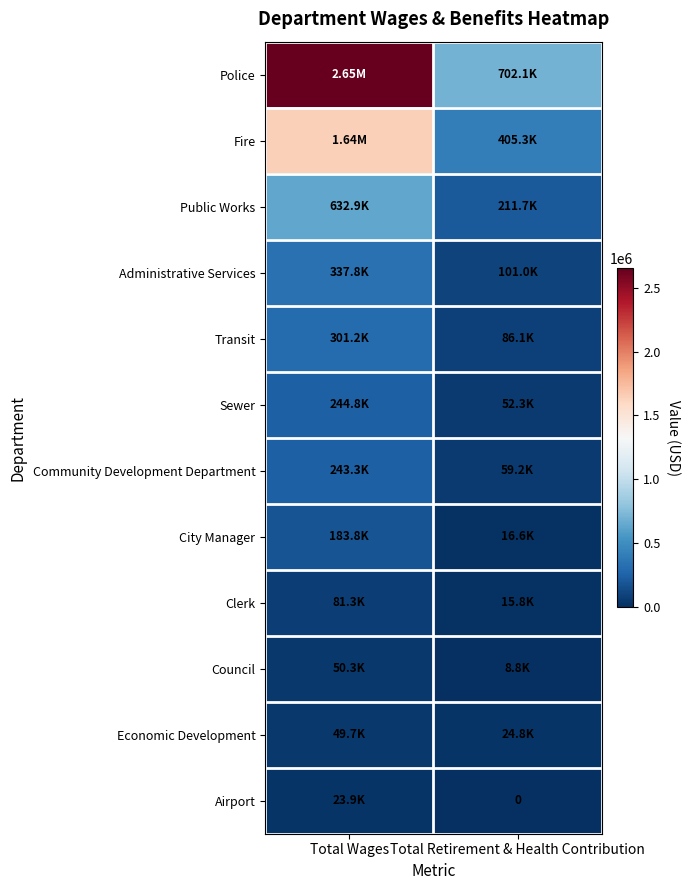

Rank the series by their maximum value, from highest to lowest.

Police, Fire, Public Works, Administrative Services, Transit, Sewer, Community Development Department, City Manager, Clerk, Council, Economic Development, Airport